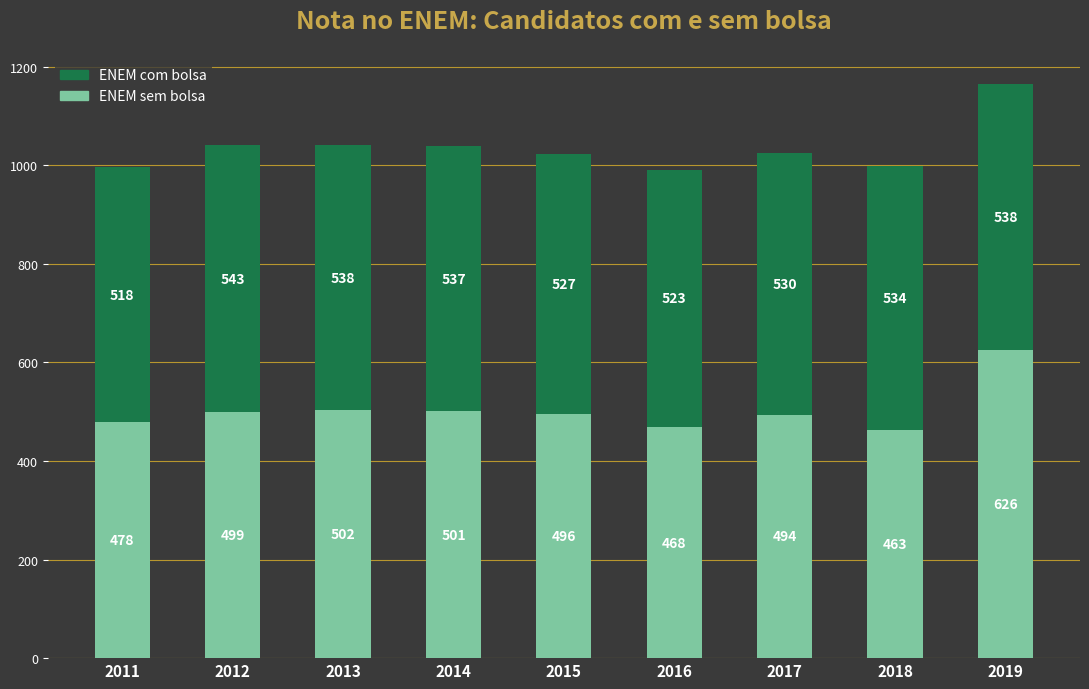

At which label does ENEM sem bolsa reach its minimum?

2018